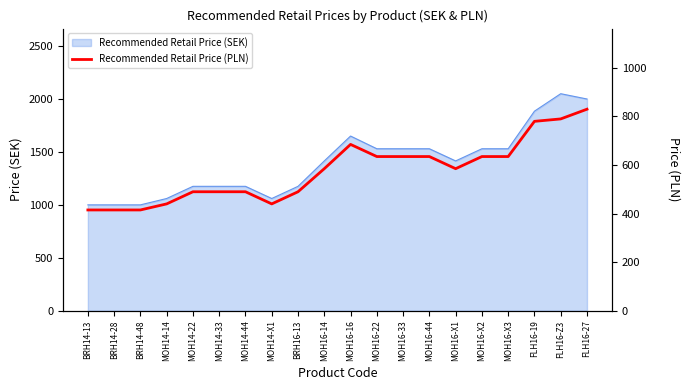

Count the number of values greater than 585.

9